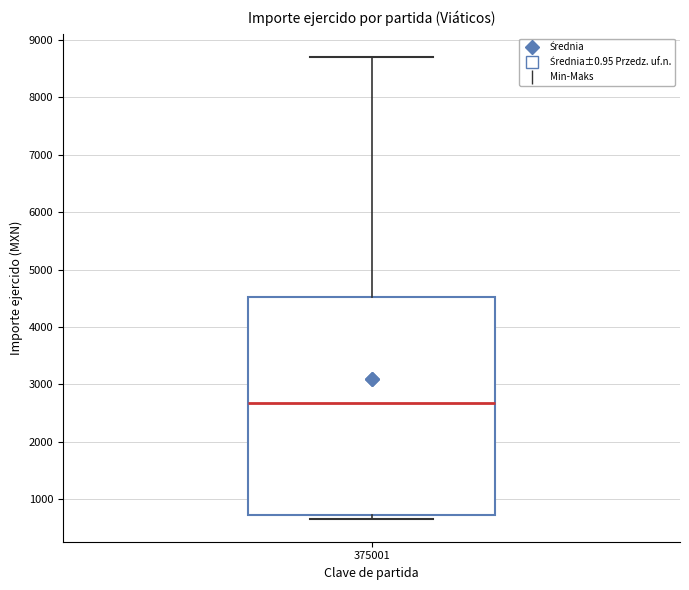

Transcribe this box plot: give where the median line is, the range the box spans, and where the two whiskers end, as read against the y-axis. The values are not printed on the chart, so give them approximately, as read against the axis.

median 2700, box 700 to 4500, whiskers 700 (just below the box's lower edge) to 8700